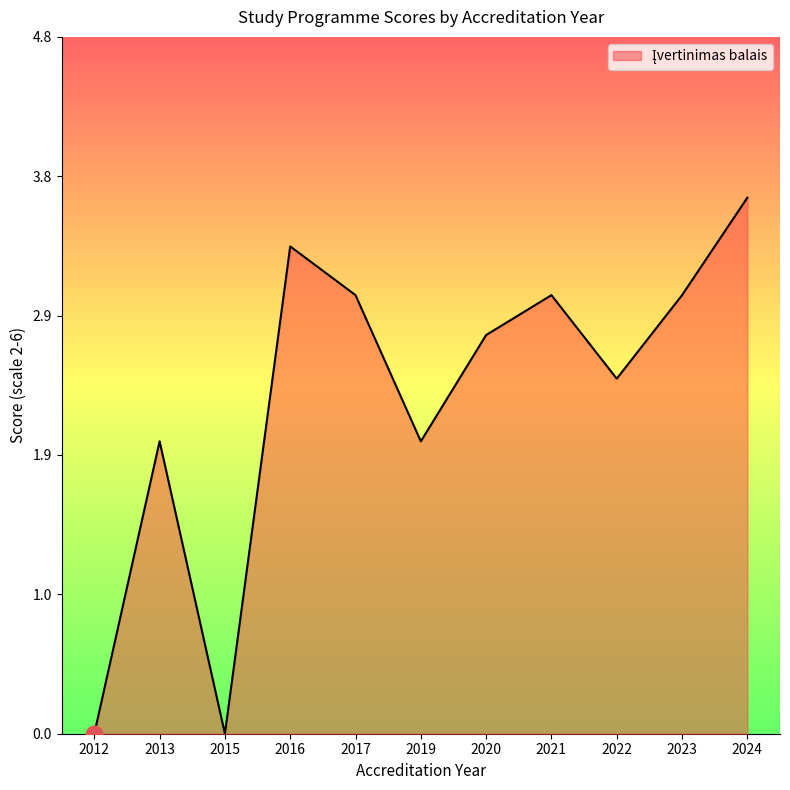

The chart shows a value of 5 at 2023. True or false?

False